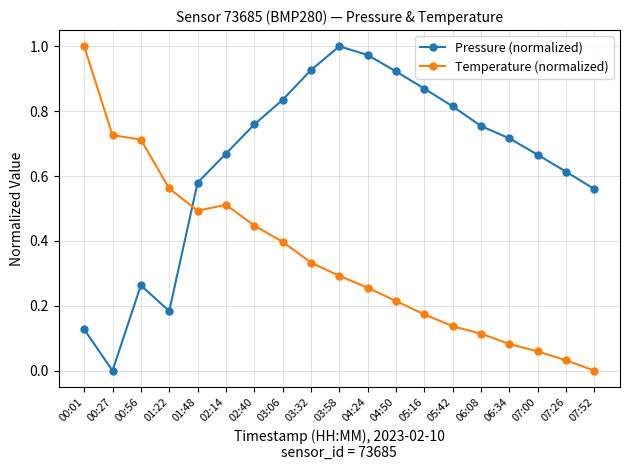

The Pressure (normalized) series shows 1.5 at 04:24. True or false?

False